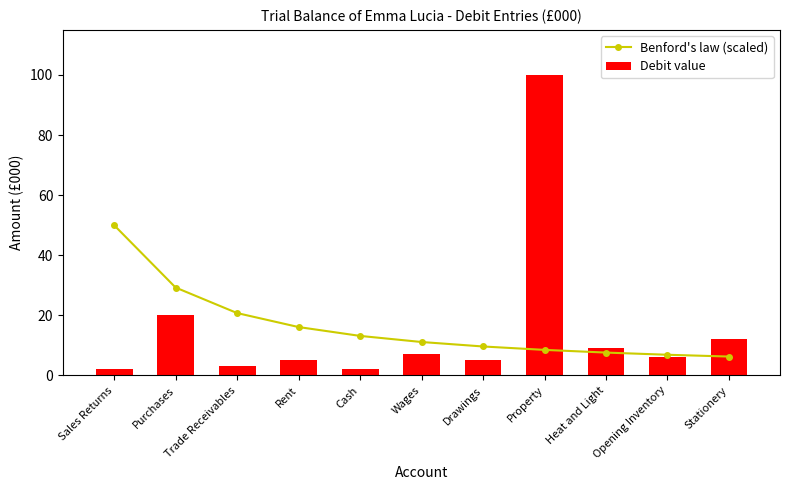

What are all the series names shown in the legend?

Benford's law (scaled), Debit value